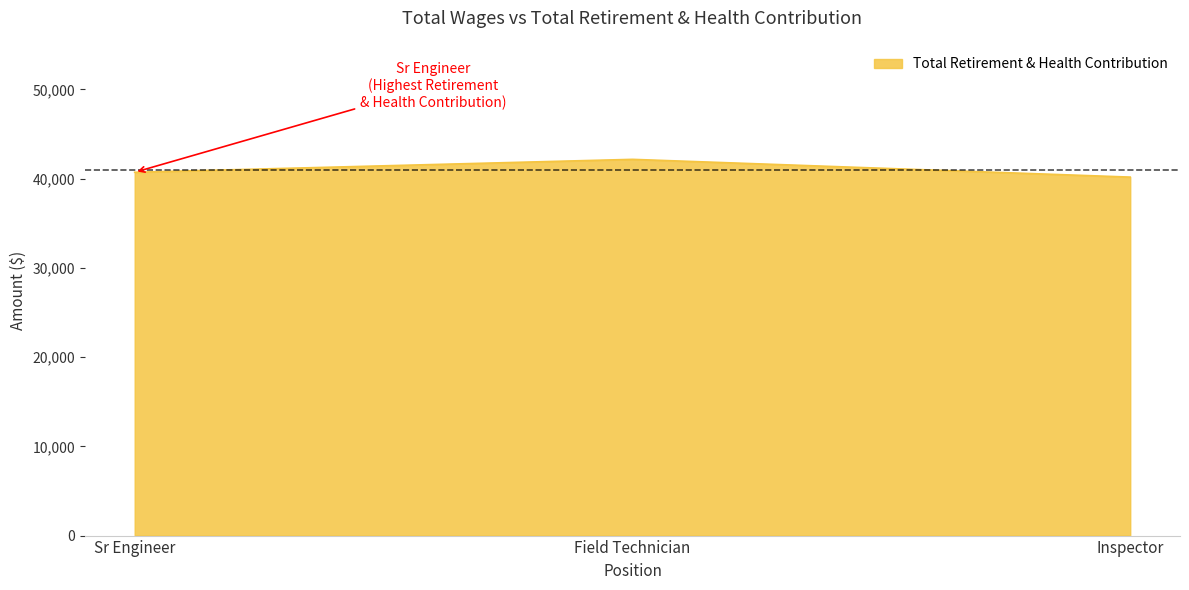

Rank the categories by value from highest to lowest.

Field Technician, Sr Engineer, Inspector